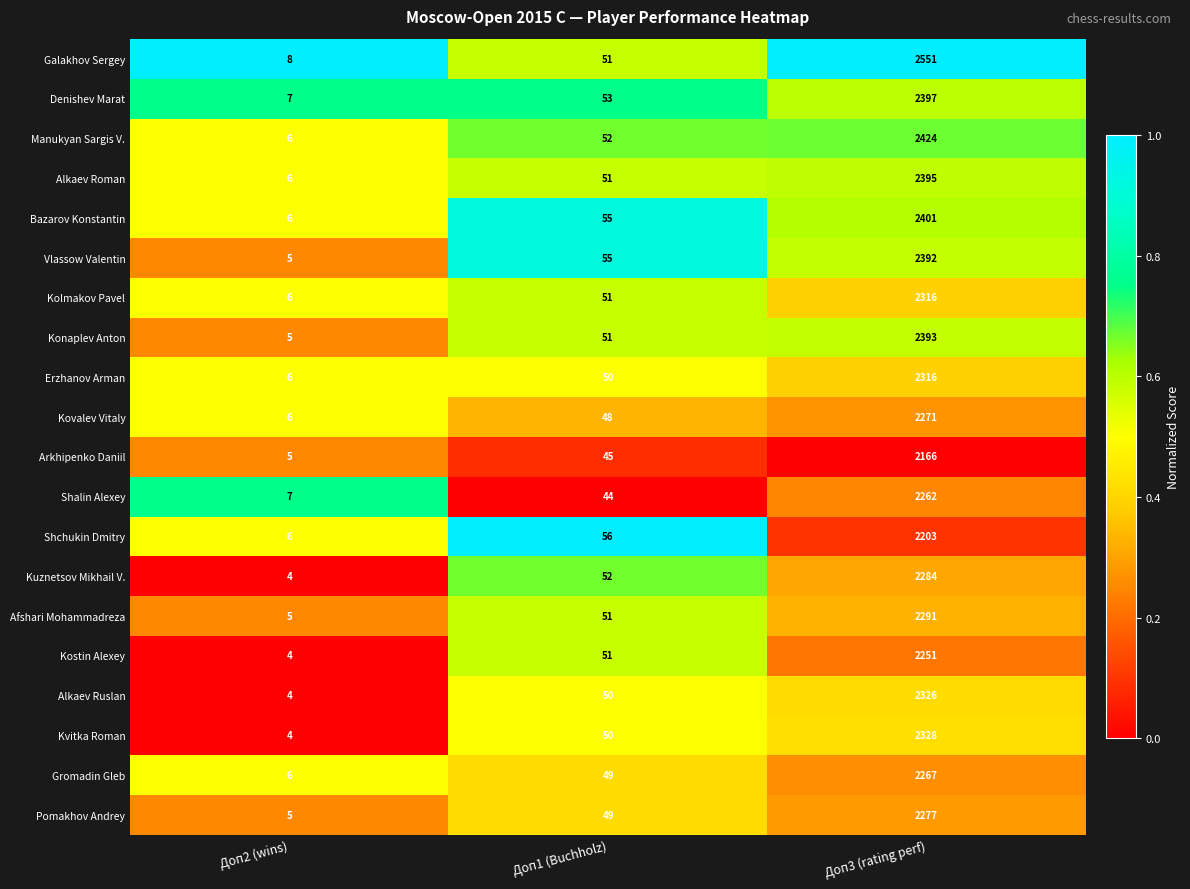

What is the difference between the maximum and minimum values in the Konaplev Anton series?

2388